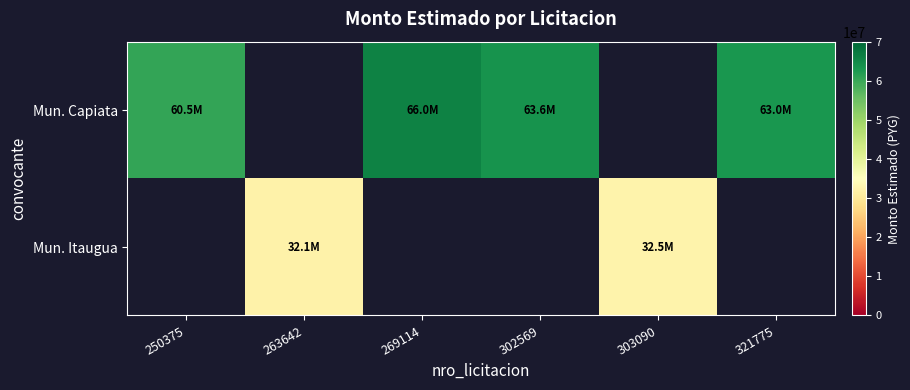

Count the number of categories in the chart.

6